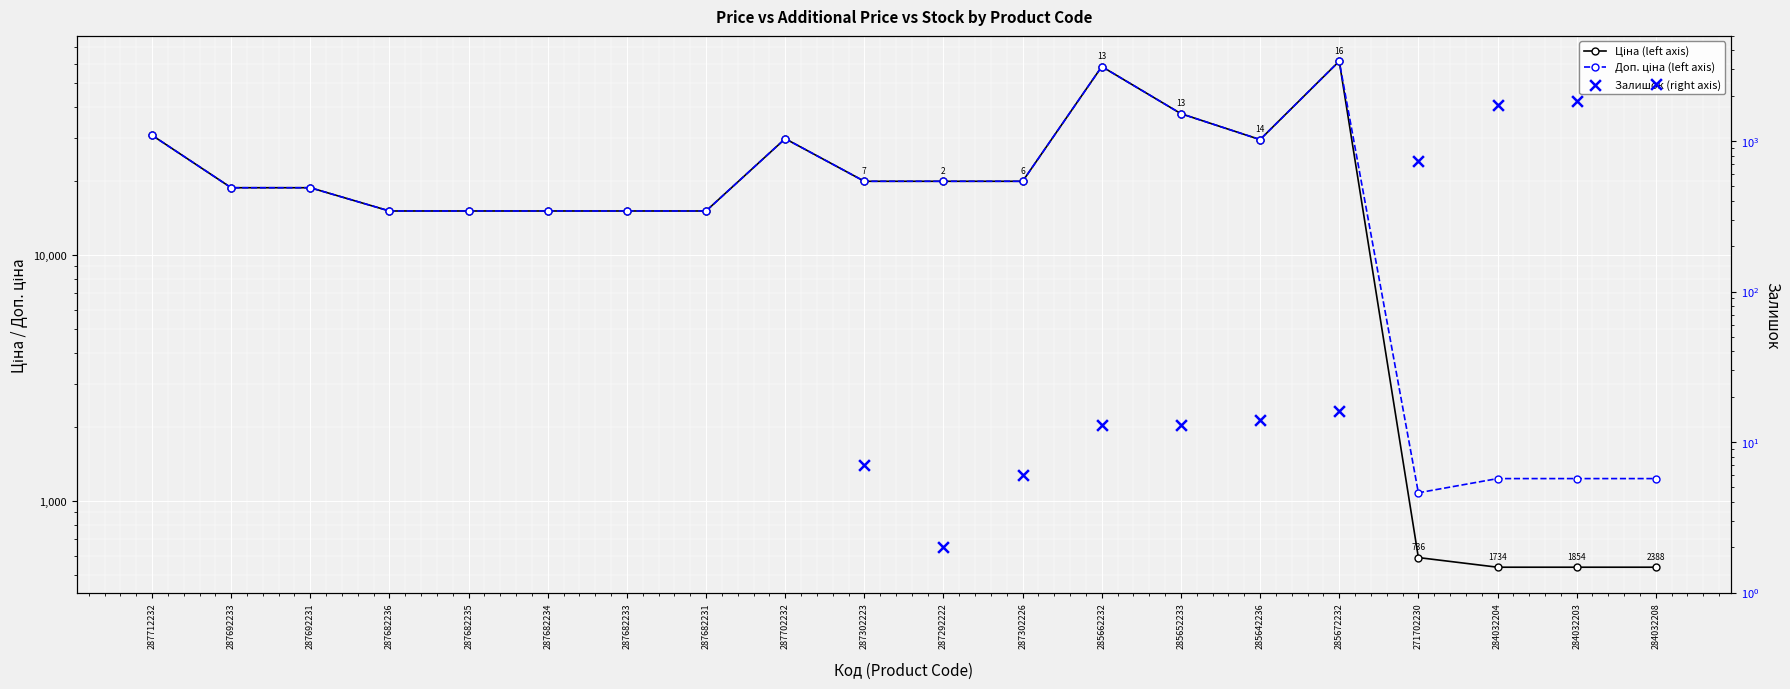

Which series reaches the maximum Y coordinate?

Ціна (left axis)